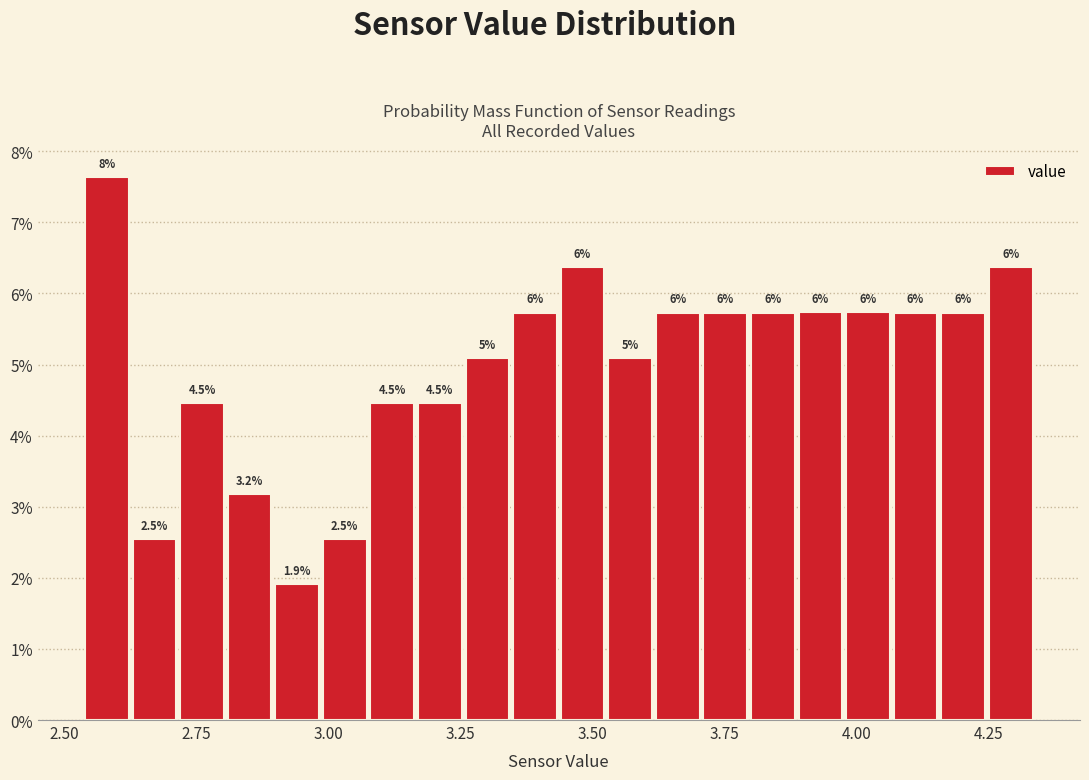

Read against the x-axis, roughly where is the centre of the tallest bar?

2.60